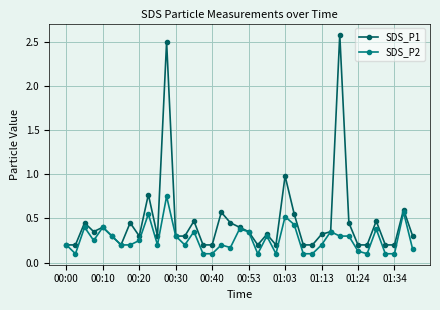

Which series has the largest range (max minus min)?

SDS_P1